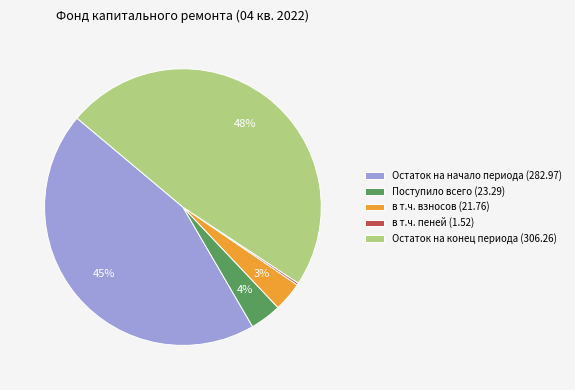

To the nearest percent, what is the difference between the largest and smallest slice percentages?

48%